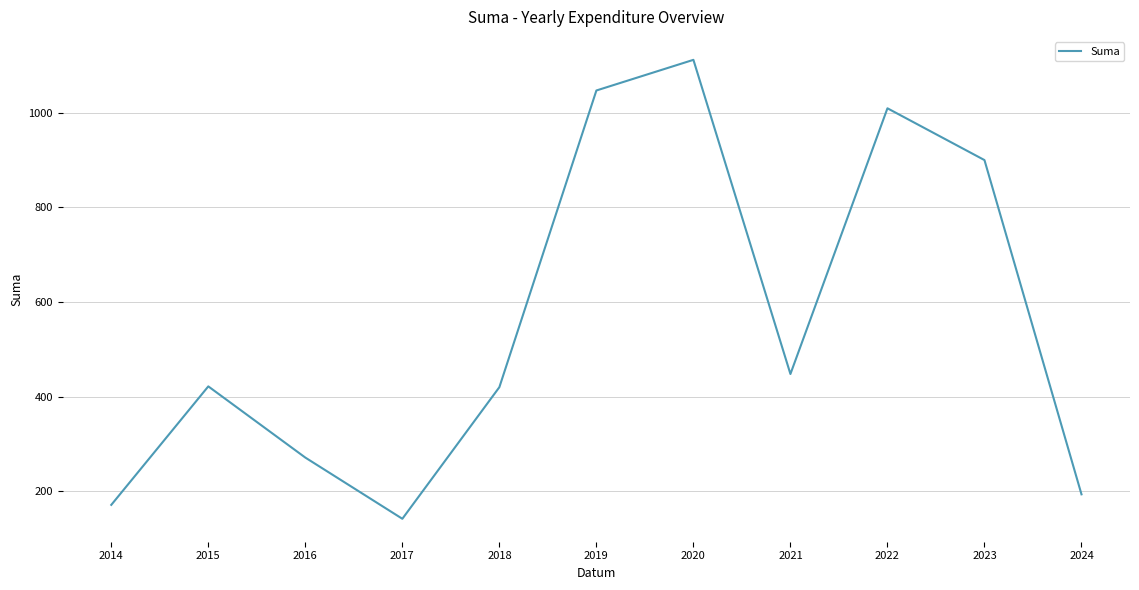

What is the ratio of the value at 2020 to the value at 2014?

6.5